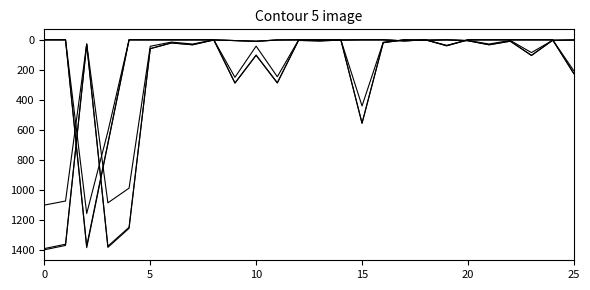

How many lines are shown in the chart?

6